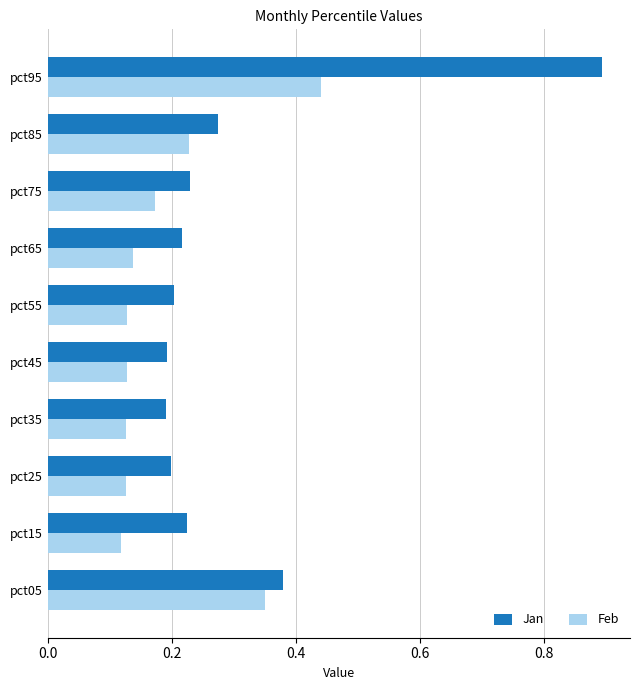

At which category is the sum across all series the highest?

pct95